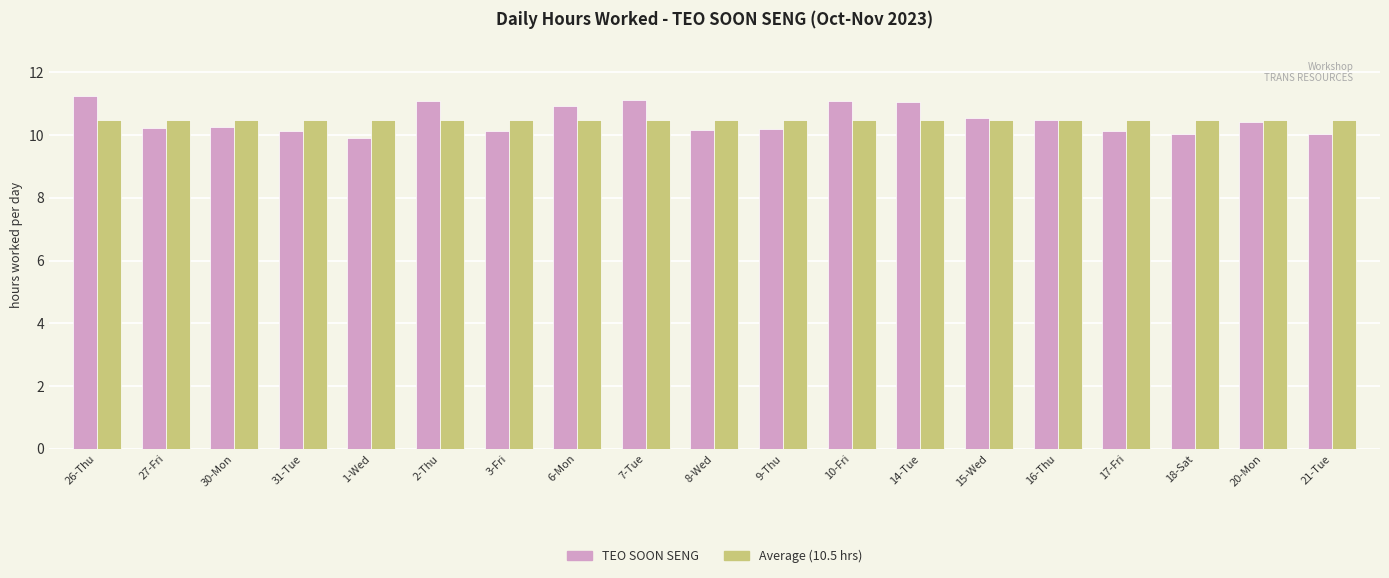

What is the total value across all series at 20-Mon?

20.9